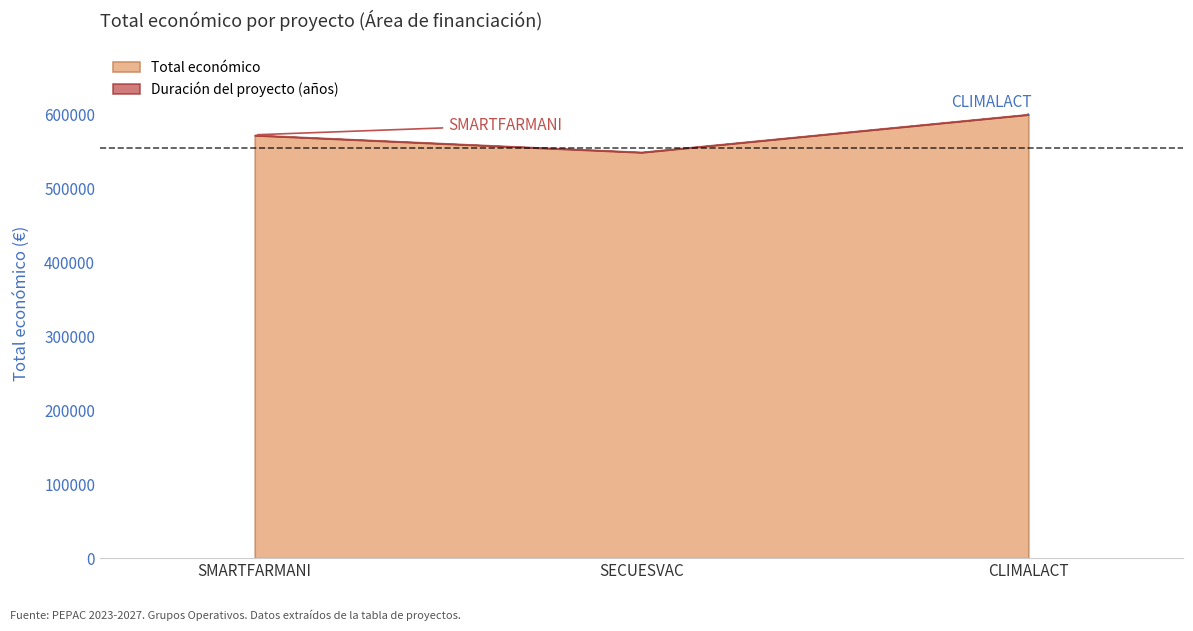

What is the difference between the maximum and minimum values?

51111